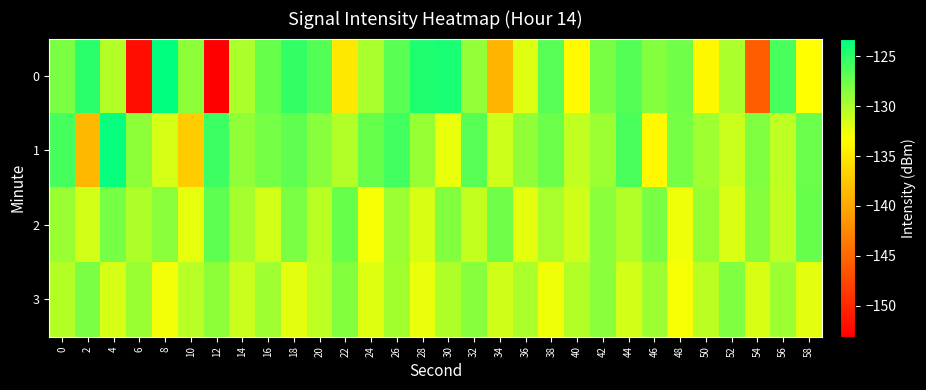

Reading left to right, transcribe all the data shown in this chart.

0: 0=-128.0	2=-125.0	4=-130.3	6=-152.0	8=-123.2	10=-128.8	12=-153.1	14=-129.9	16=-127.3	18=-125.3	20=-126.6	22=-135.0	24=-129.8	26=-126.8	28=-124.5	30=-124.2	32=-129.1	34=-138.9	36=-132.0	38=-126.7	40=-133.5	42=-128.0	44=-126.6	46=-128.4	48=-127.6	50=-133.8	52=-129.9	54=-145.8	56=-126.1	58=-133.2
1: 0=-126.0	2=-138.7	4=-123.6	6=-128.8	8=-131.5	10=-137.1	12=-125.6	14=-128.9	16=-127.8	18=-127.0	20=-128.5	22=-130.2	24=-127.3	26=-125.8	28=-129.1	30=-132.4	32=-126.7	34=-131.2	36=-128.9	38=-127.5	40=-130.8	42=-129.3	44=-126.1	46=-133.7	48=-127.8	50=-129.5	52=-131.1	54=-128.2	56=-130.6	58=-127.4
2: 0=-129.2	2=-131.5	4=-127.8	6=-130.1	8=-128.6	10=-132.3	12=-126.9	14=-129.7	16=-131.4	18=-128.1	20=-130.5	22=-127.2	24=-132.8	26=-129.4	28=-131.7	30=-128.3	32=-130.9	34=-127.6	36=-132.1	38=-129.8	40=-131.3	42=-128.7	44=-130.2	46=-127.9	48=-132.6	50=-129.1	52=-131.8	54=-128.4	56=-130.7	58=-127.3
3: 0=-130.3	2=-128.1	4=-131.6	6=-129.2	8=-132.7	10=-130.4	12=-128.8	14=-131.1	16=-129.5	18=-132.2	20=-130.6	22=-128.3	24=-131.9	26=-129.6	28=-132.4	30=-130.1	32=-128.5	34=-131.3	36=-129.9	38=-132.6	40=-130.2	42=-128.7	44=-131.5	46=-129.3	48=-132.8	50=-130.5	52=-128.2	54=-131.7	56=-129.4	58=-132.1